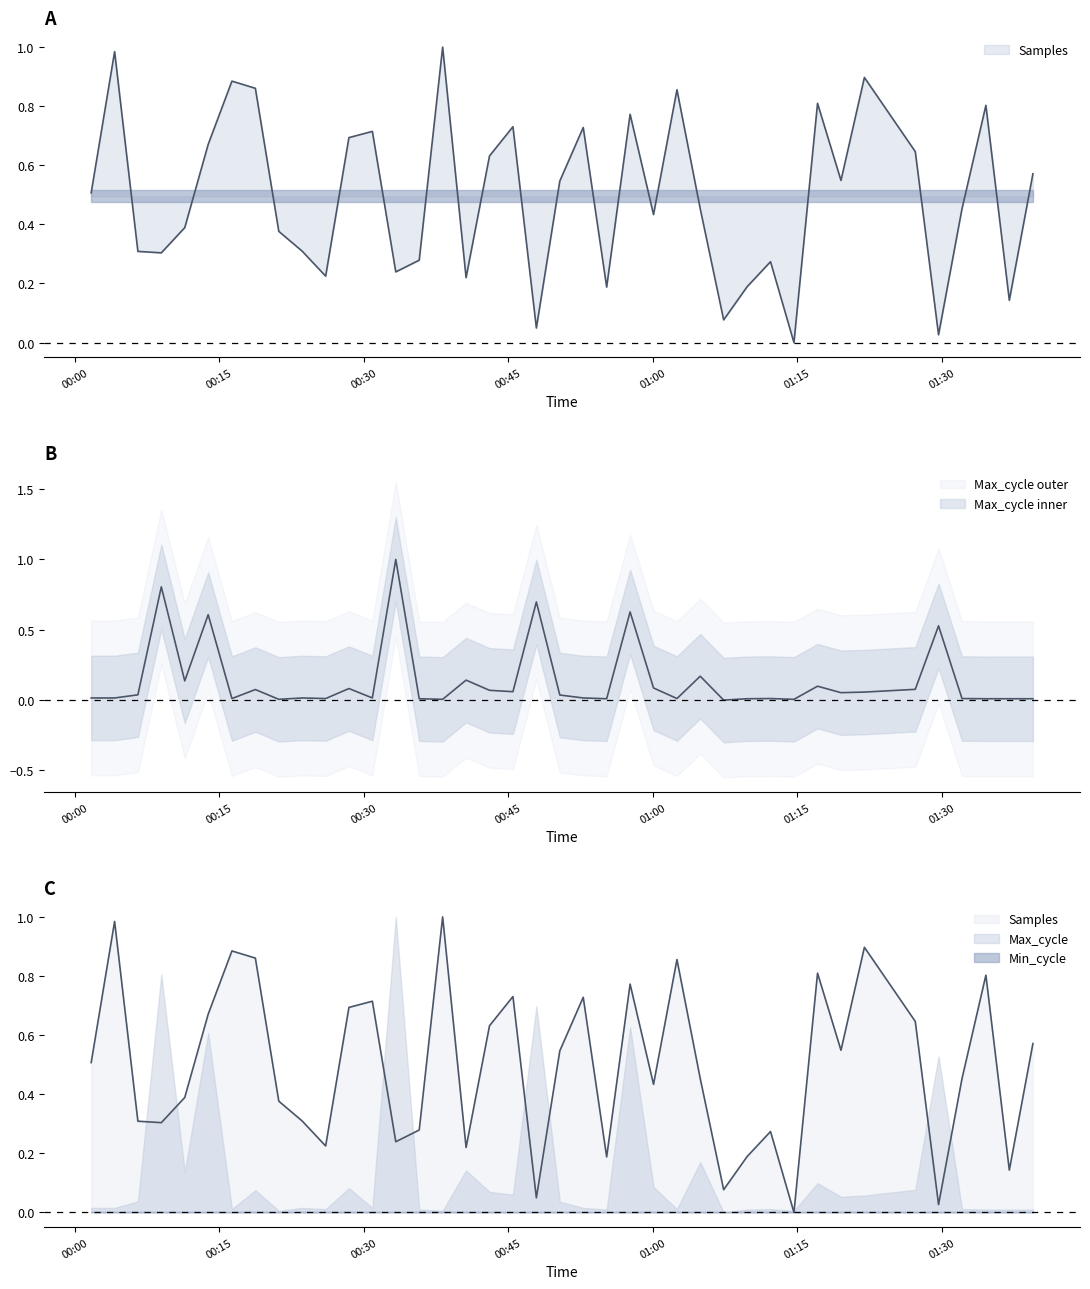

Is it true that Max_cycle equals 0.8 at 2022/04/25 00:08:58?

True